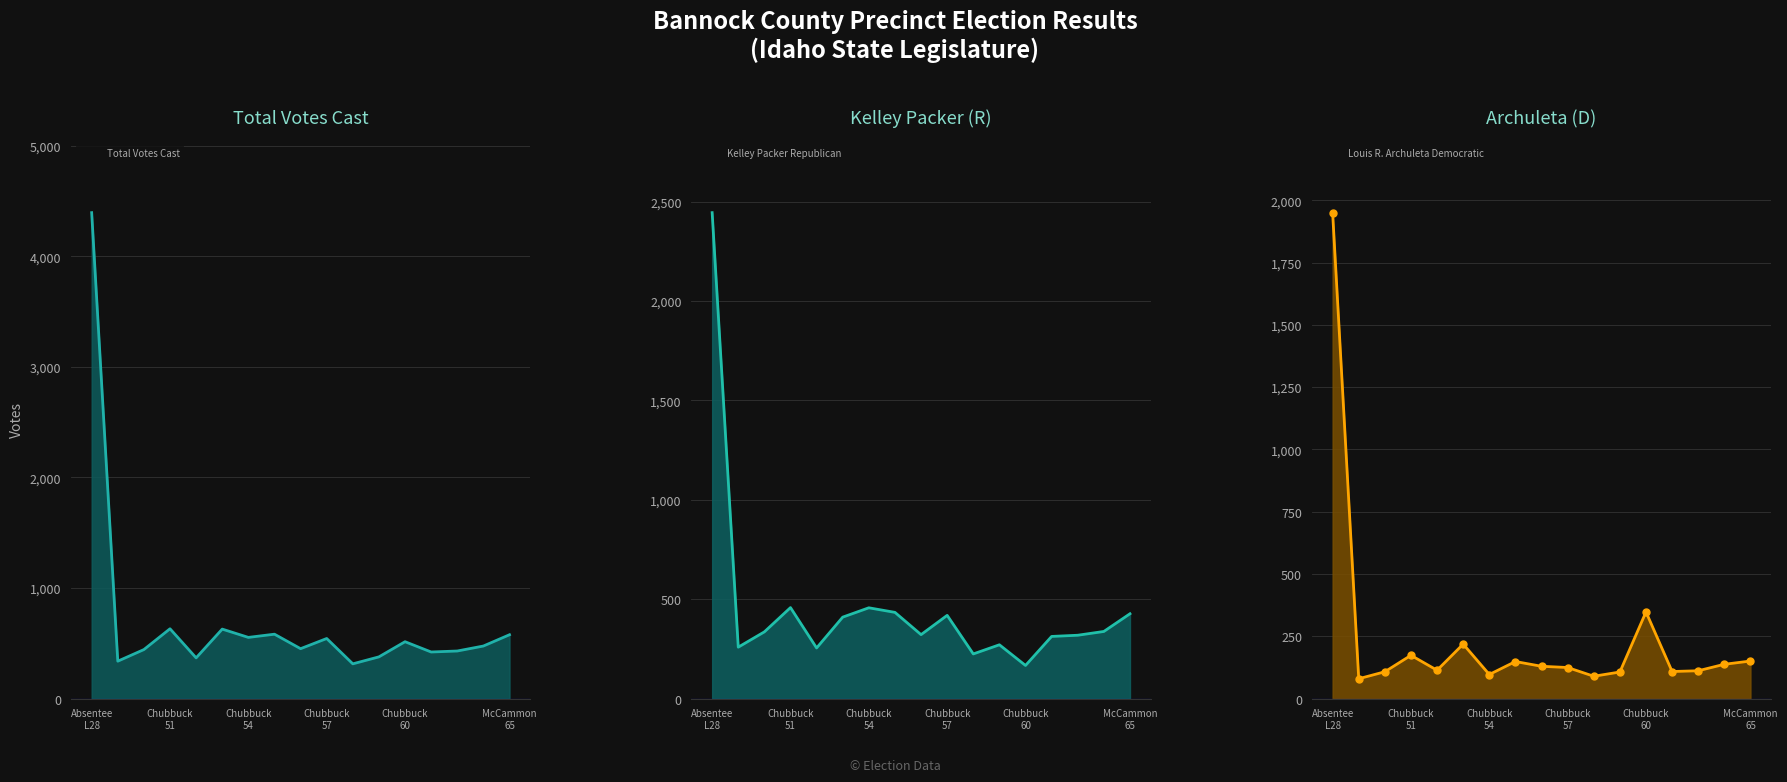

True or false: Total Votes Cast has a value of 378 at Precinct Chubbuck 59.

True